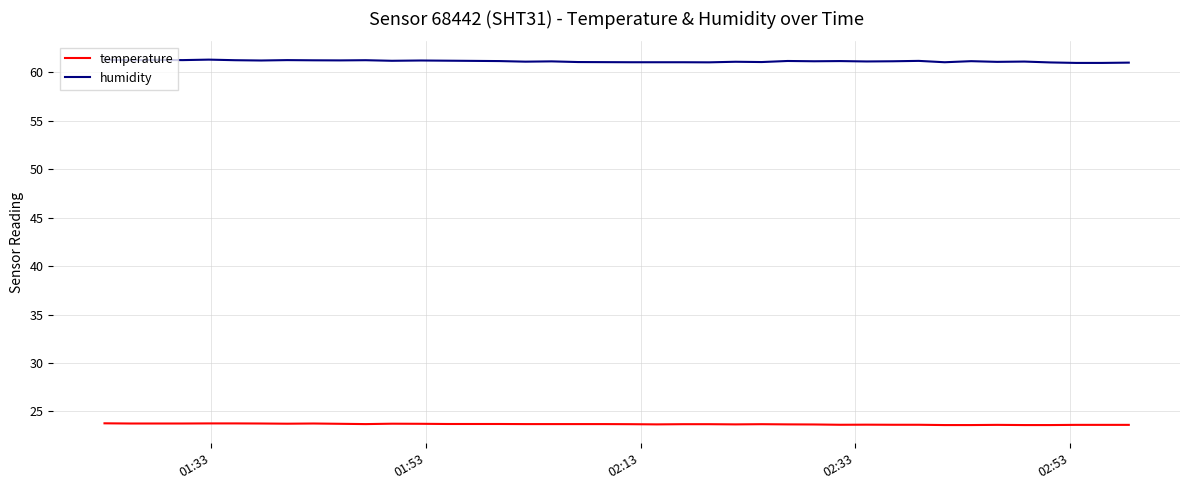

True or false: temperature and humidity intersect in this chart.

False